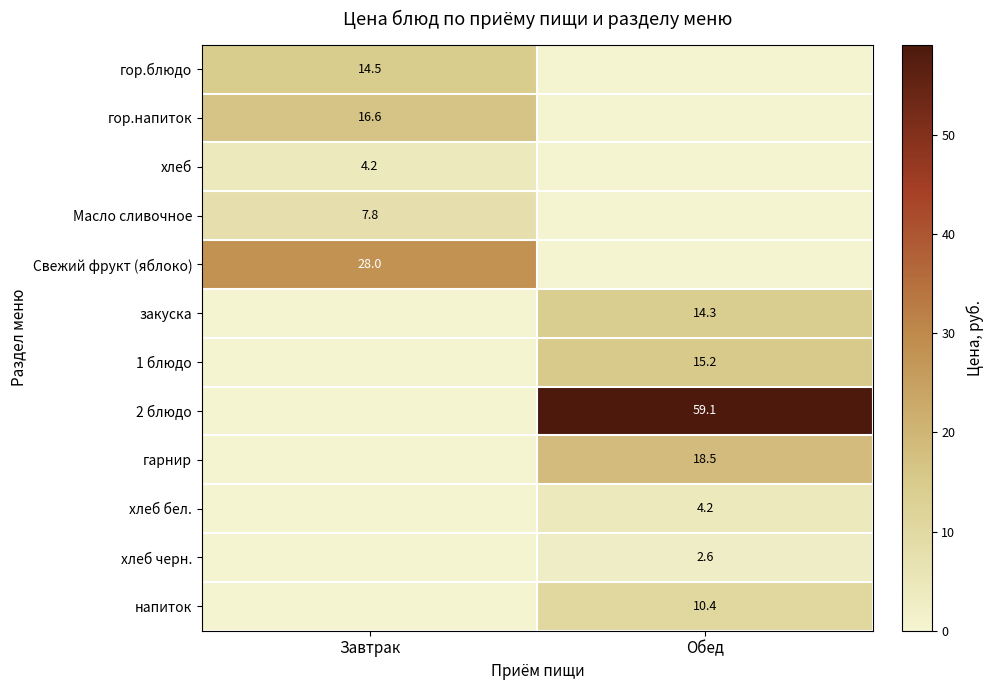

The гарнир series shows 25.3 at Обед. True or false?

False